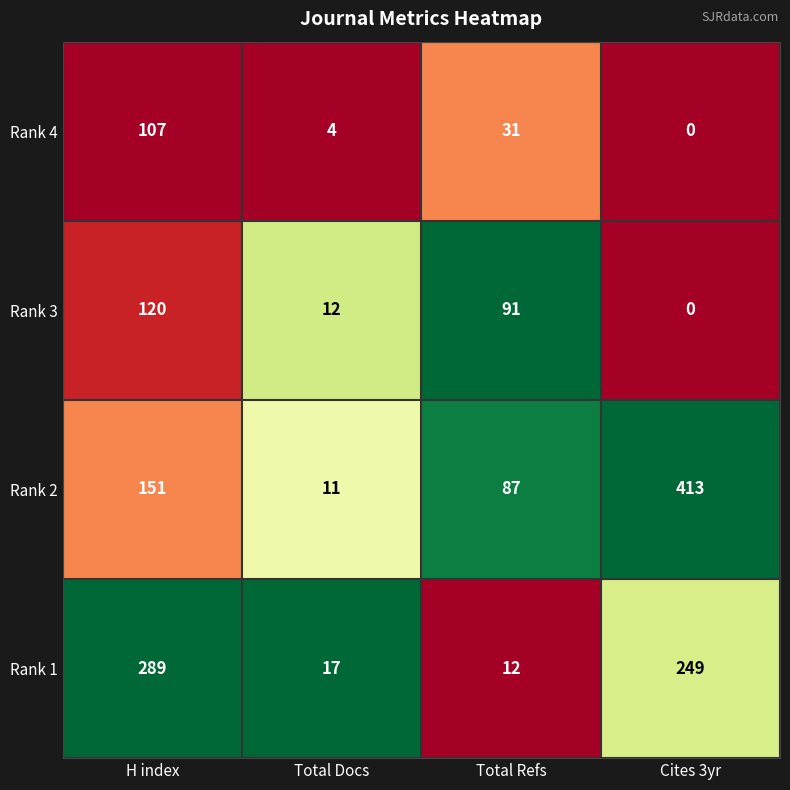

What is the spread (max minus min) of values at Total Docs?

13